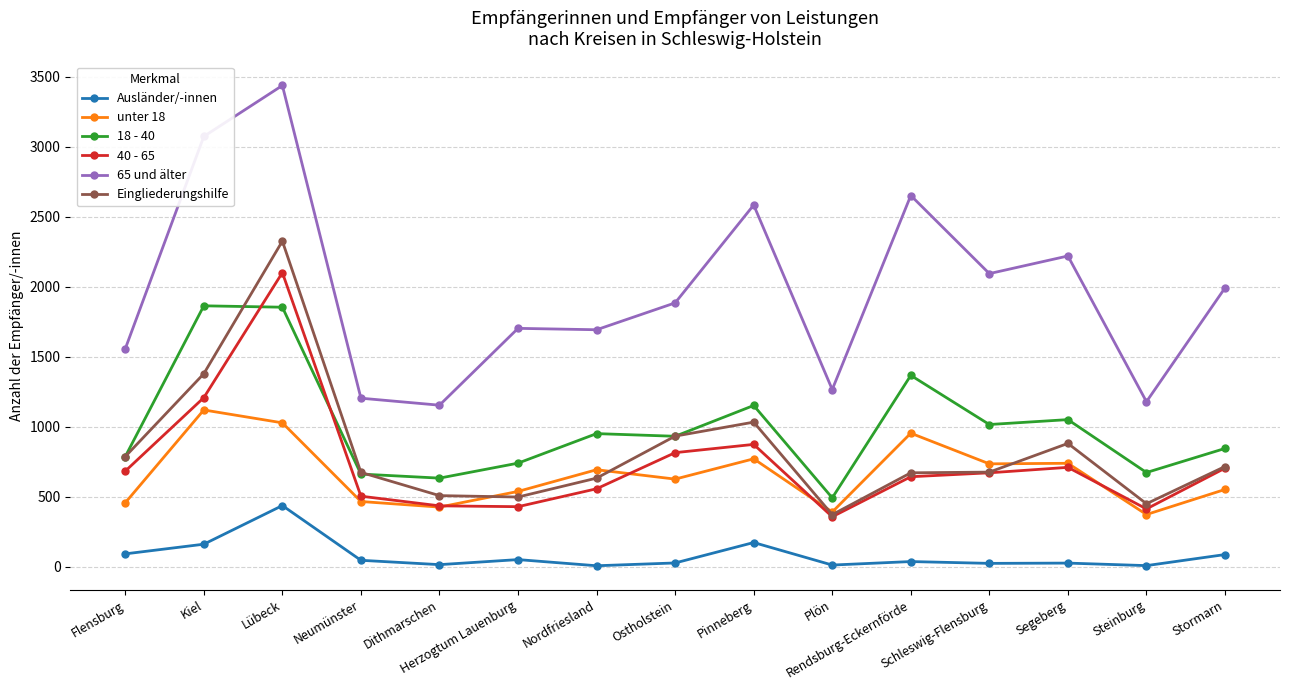

What is the sum of all Ausländer/-innen values?

1203